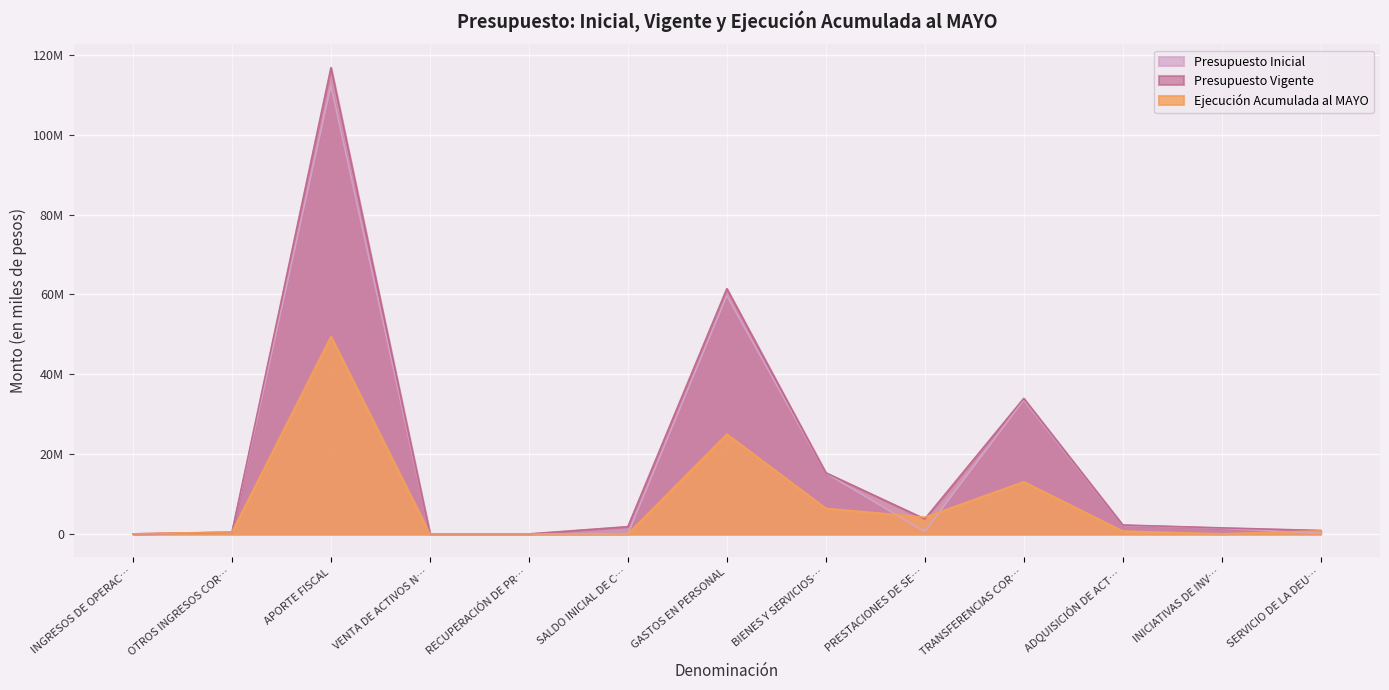

How many interior local peaks does the Ejecución Acumulada al MAYO series have?

3